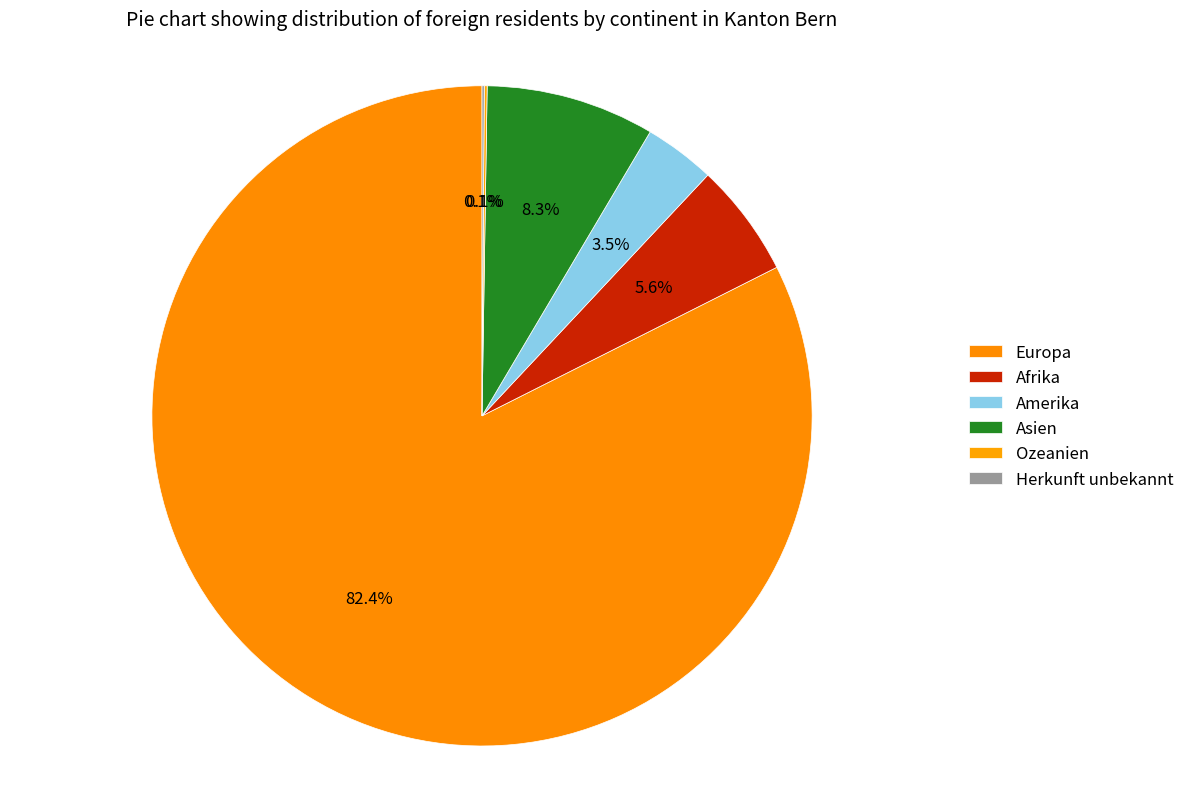

Which category has the smallest portion of the pie?

Herkunft unbekannt